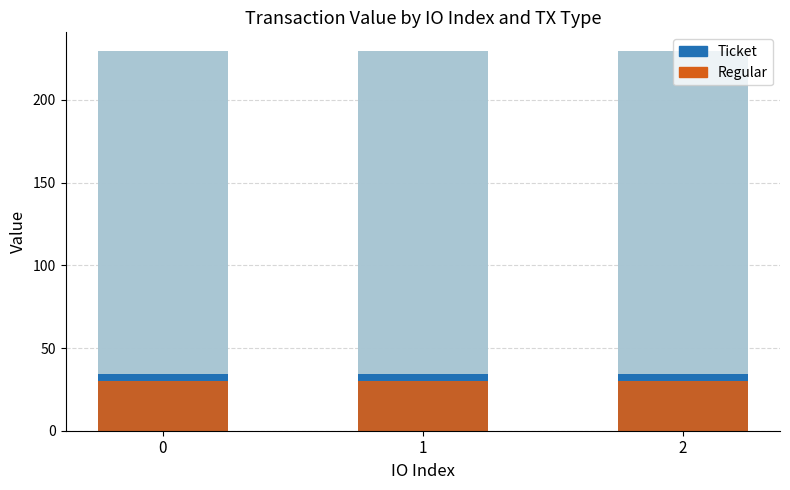

Which series changed the most between 1 and 2?

Regular (back)